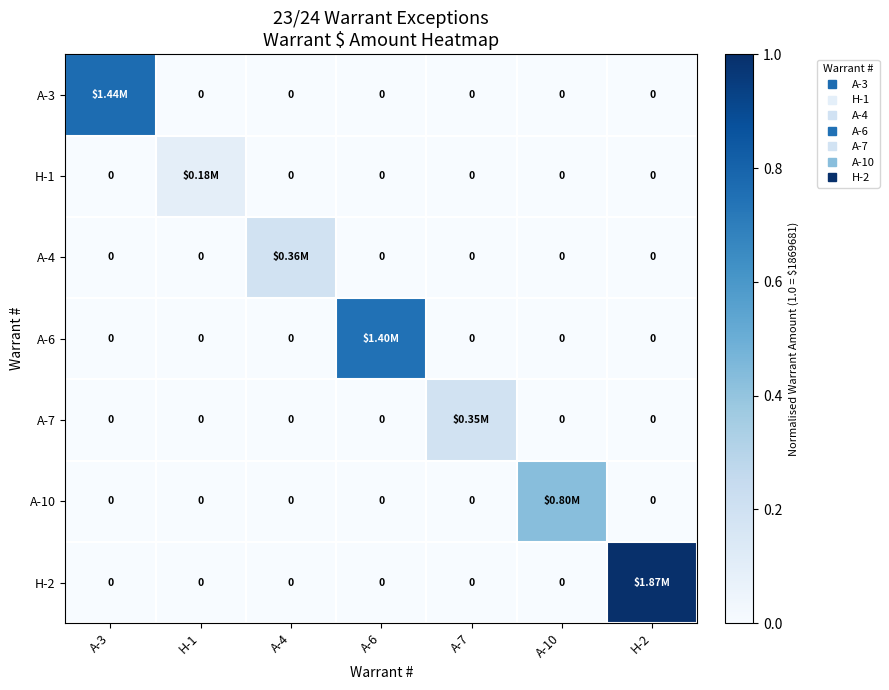

Count the number of categories in the chart.

7